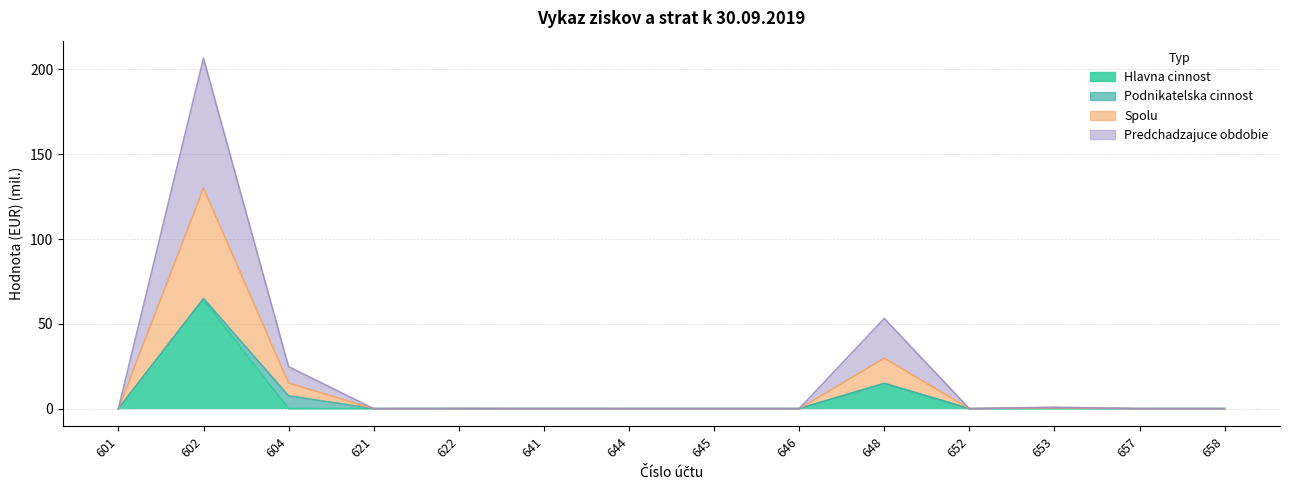

True or false: Spolu and Predchadzajuce obdobie cross at least once.

False